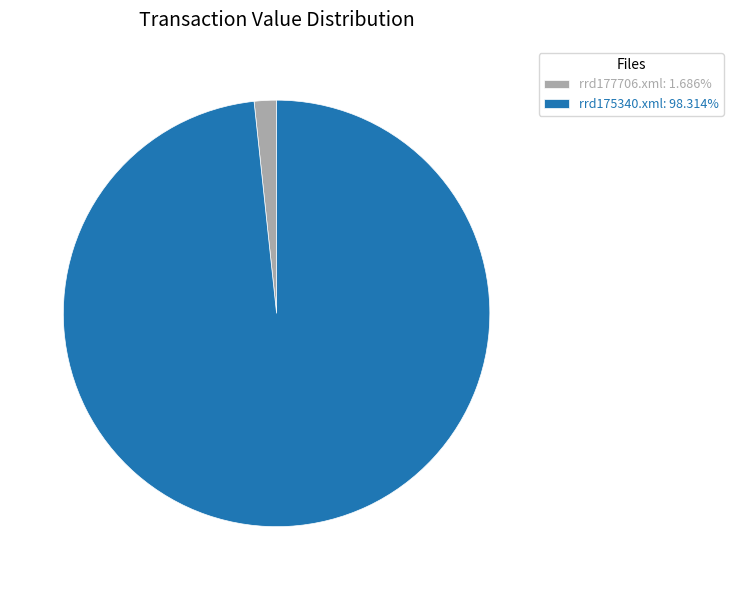

Approximately how many times larger is the value at rrd175340.xml: 98.314% compared to rrd177706.xml: 1.686%?

58.3